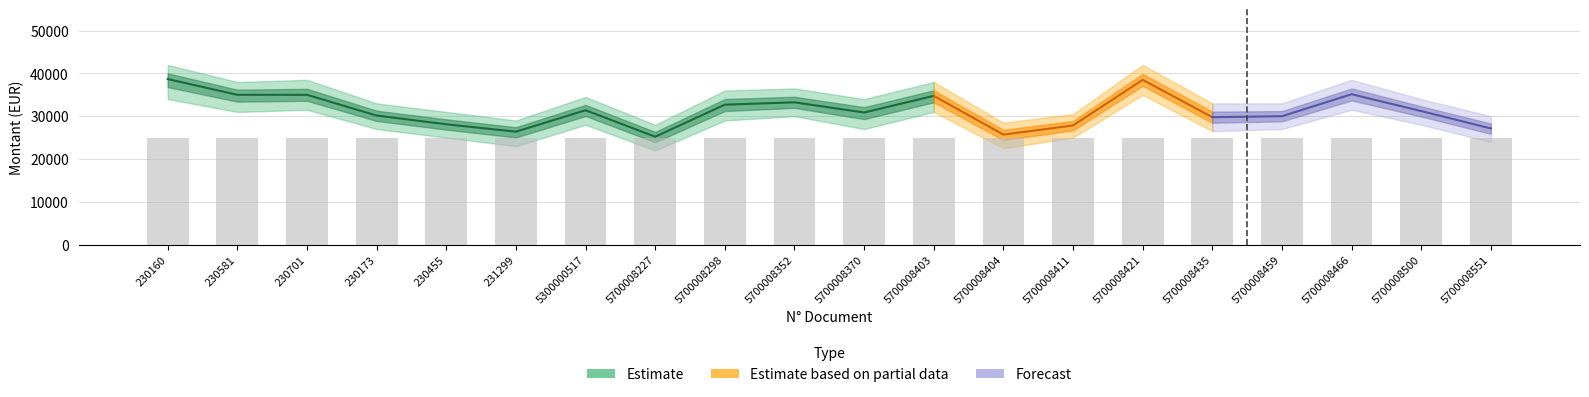

Reading right to left, transcribe all the data shown in this chart.

Montant: 27137.8	31200.0	35145.0	30000.0	29775.0	38500.0	27835.6	25697.8	34756.1	30867.6	33244.7	32700.0	25210.0	31400.0	26388.0	28113.9	30150.0	35000.0	35000.0	38685.0
Montant_upper: 30000.0	34000.0	38500.0	33000.0	33000.0	42000.0	30500.0	28500.0	38000.0	34000.0	36500.0	36000.0	28000.0	34500.0	29000.0	31000.0	33000.0	38500.0	38000.0	42000.0
Montant_lower: 24000.0	28000.0	31500.0	27000.0	26500.0	35000.0	25000.0	22500.0	31000.0	27000.0	30000.0	29000.0	22000.0	28000.0	23000.0	25000.0	27000.0	31500.0	31000.0	34000.0